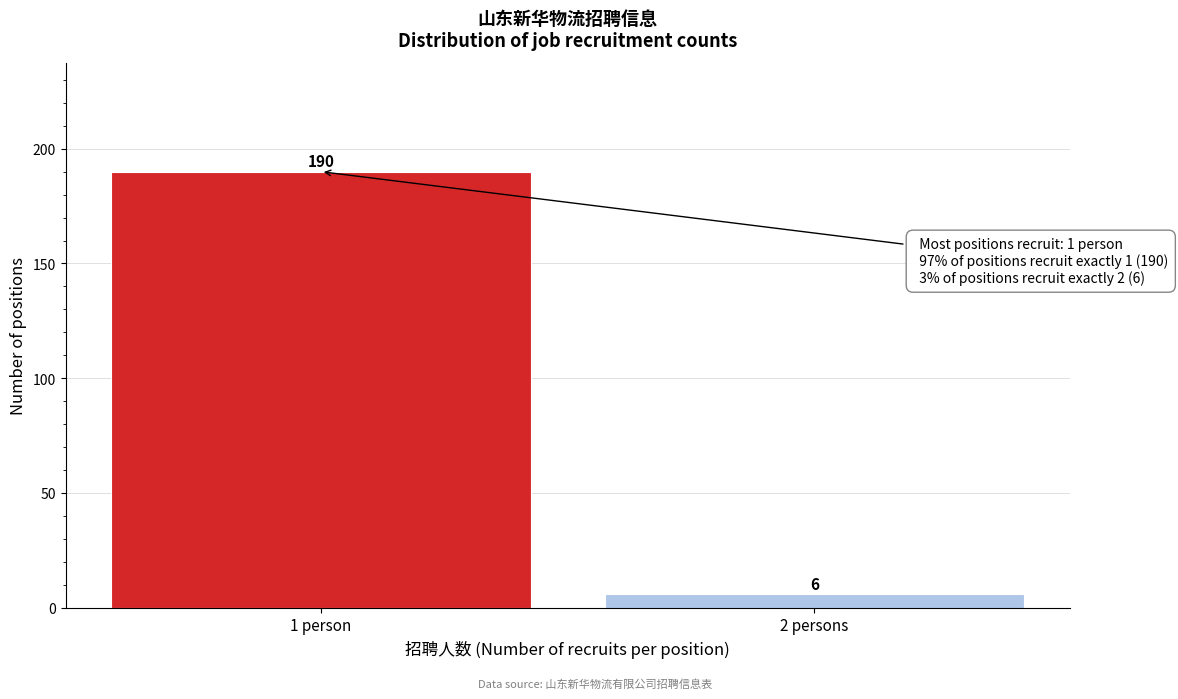

Reading left to right, list all the values displayed in this chart.

190	6